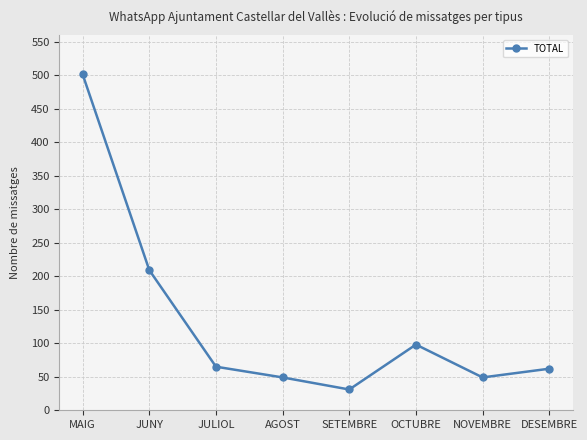

True or false: there are more than 2 points higher than both neighbors.

False